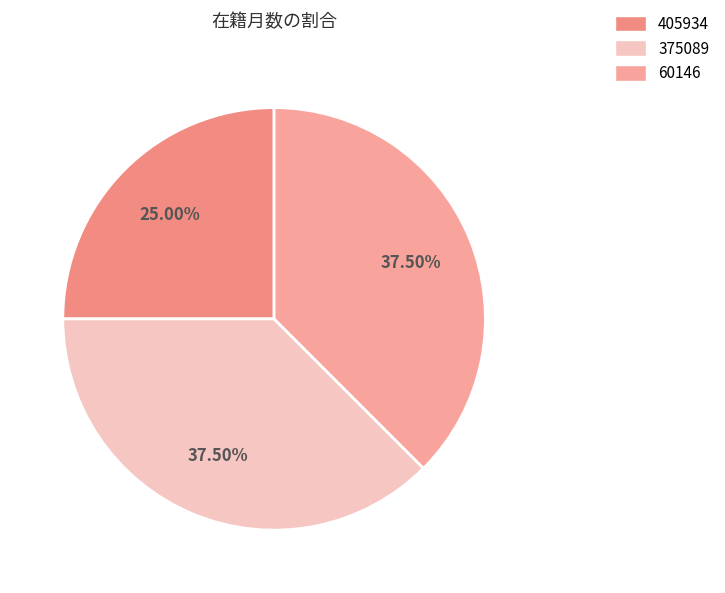

The 60146 slice represents 24% of the pie. True or false?

False